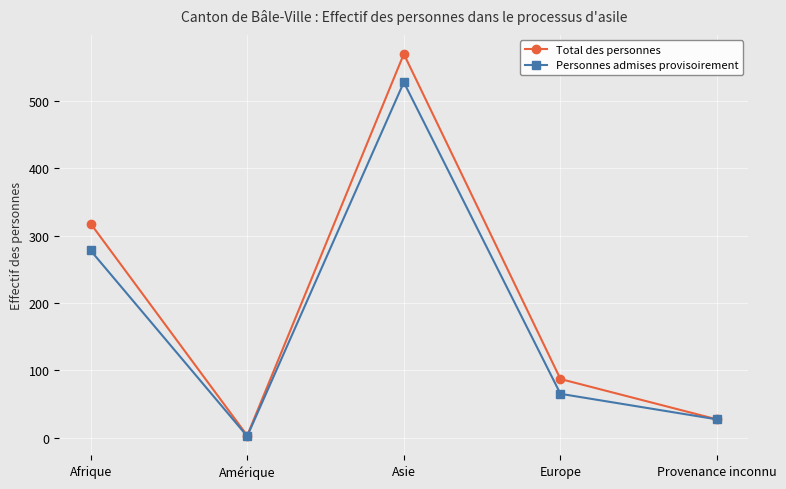

What is the difference between the Total des personnes values at Asie and Amérique?

567